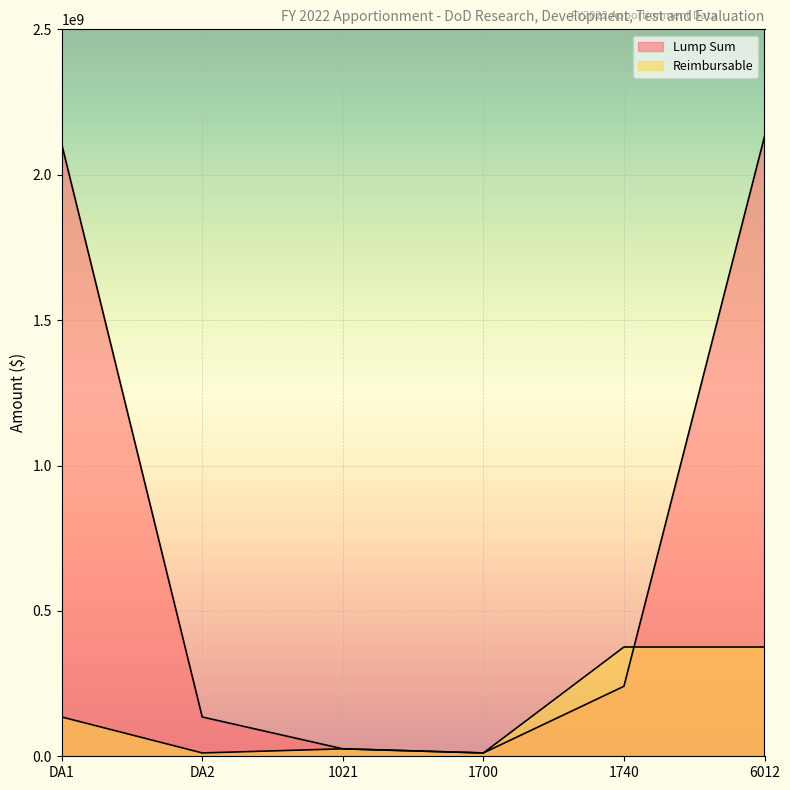

What is the difference between the second highest and minimum values in the Reimbursable series?

364316182